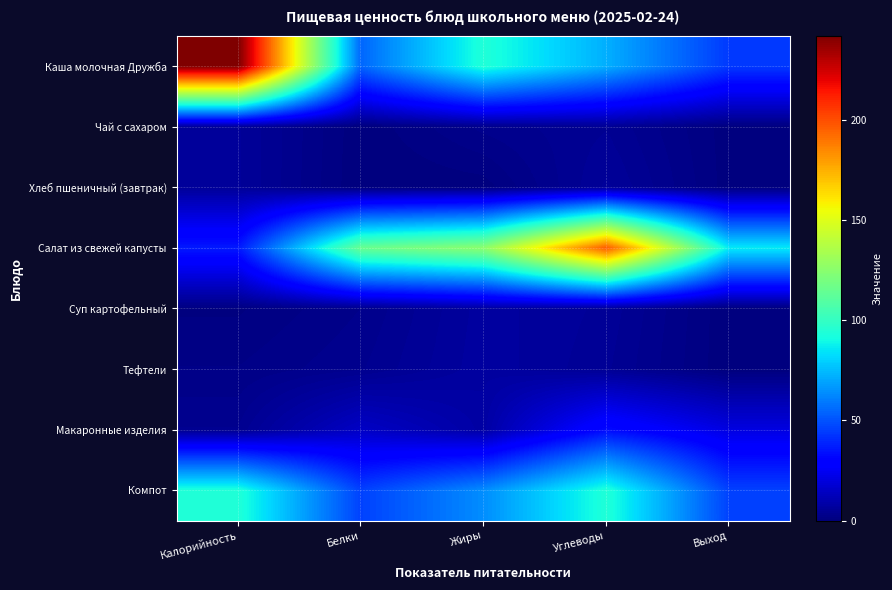

Count the number of categories in the chart.

5